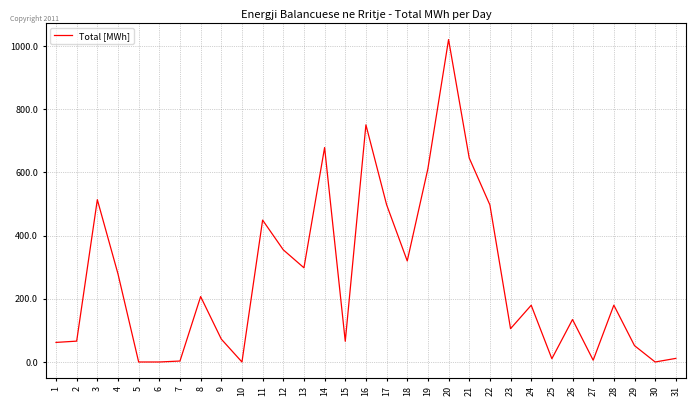

Count the number of values greater than 179.

16